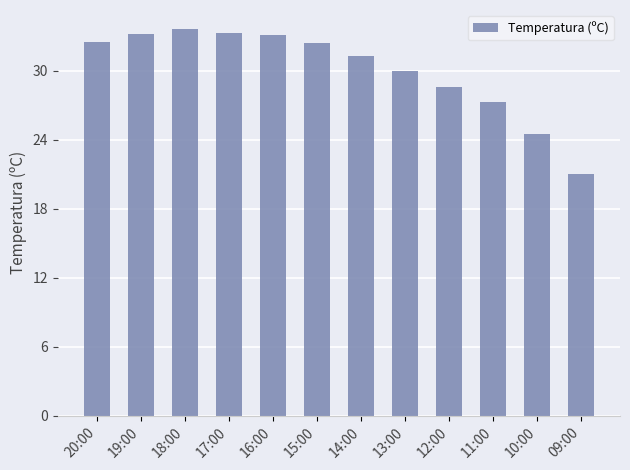

Where does the data first go above 32?

20:00